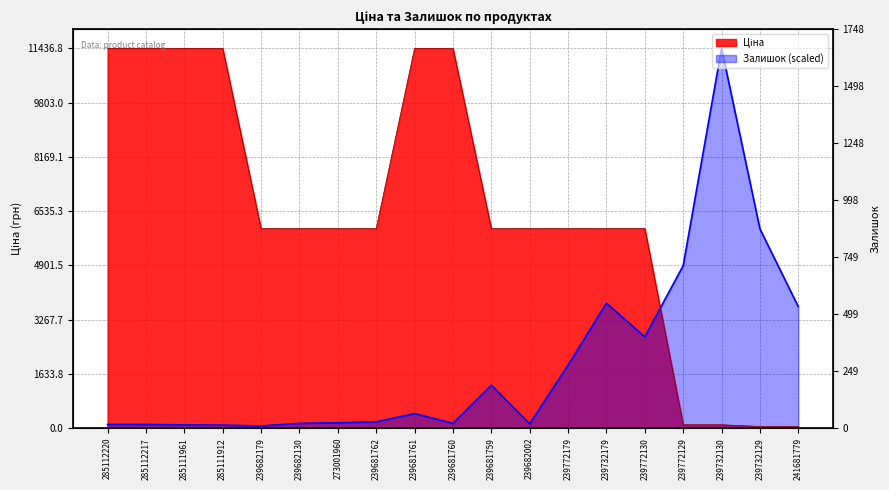

True or false: Залишок has more than 1 points higher than both neighbors.

True